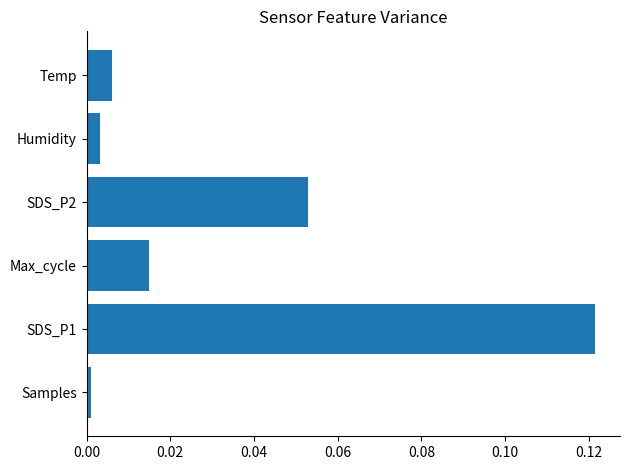

Which label corresponds to the largest value in the chart?

SDS_P1